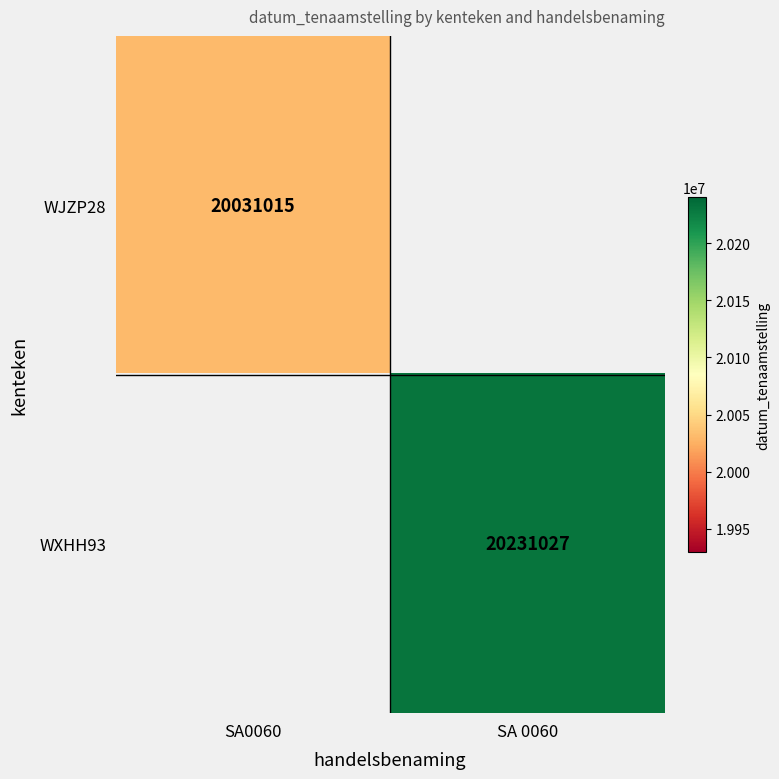

Is it true that WJZP28 equals 31411991 at SA0060?

False